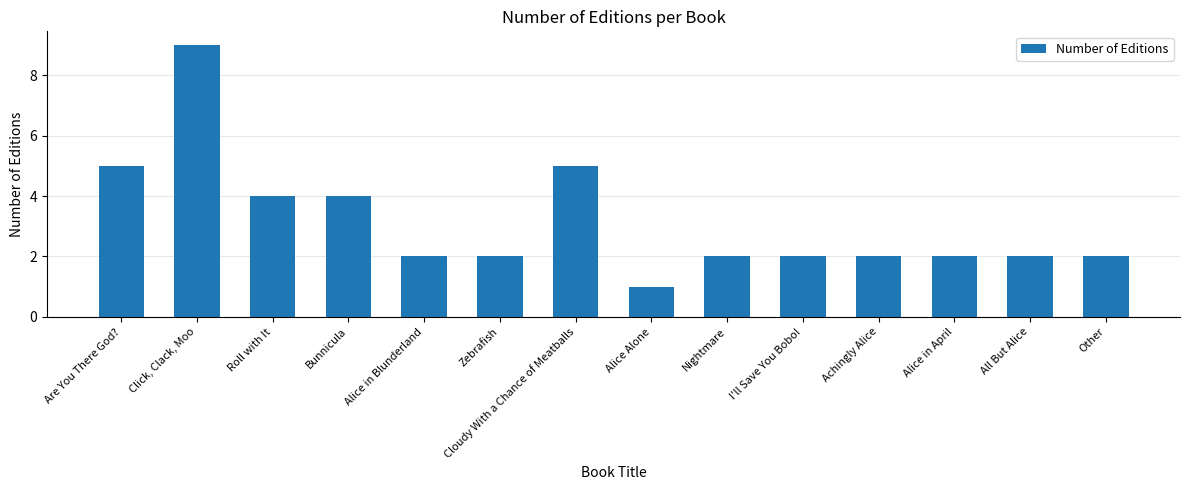

Reading right to left, extract all data points from this chart.

2	2	2	2	2	2	1	5	2	2	4	4	9	5